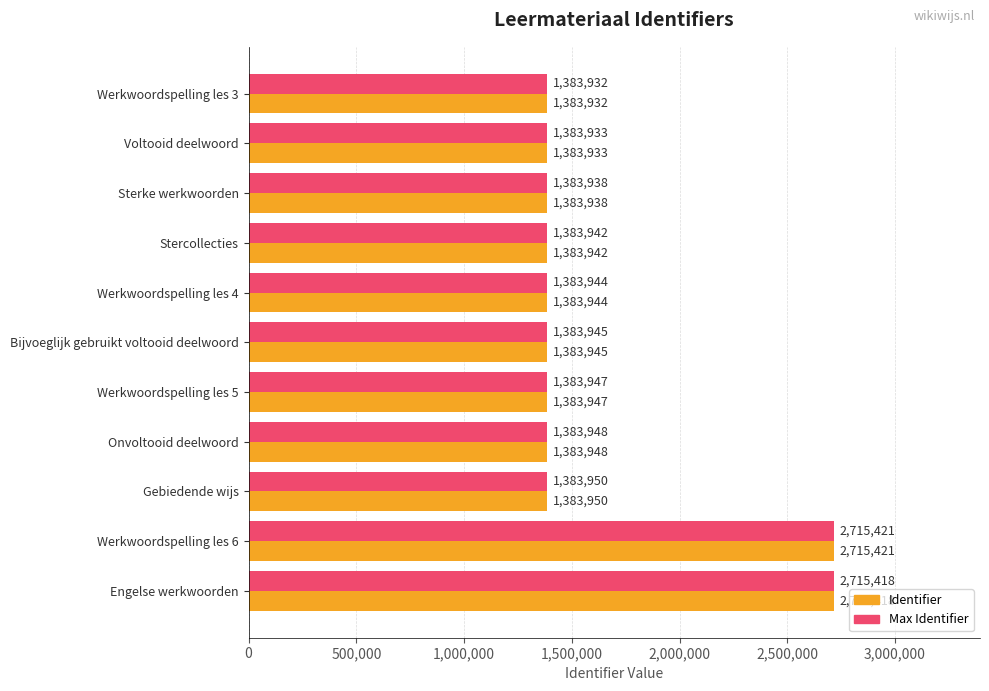

What is the lowest value of the Max Identifier series?

1383932